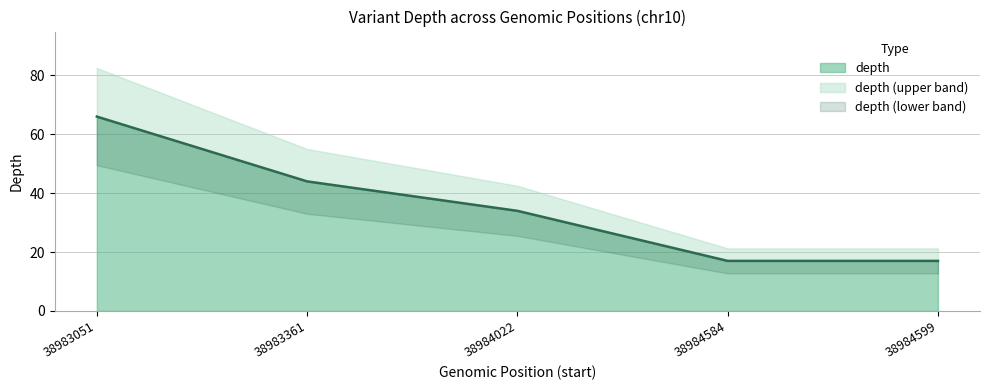

How many values exceed 34?

2